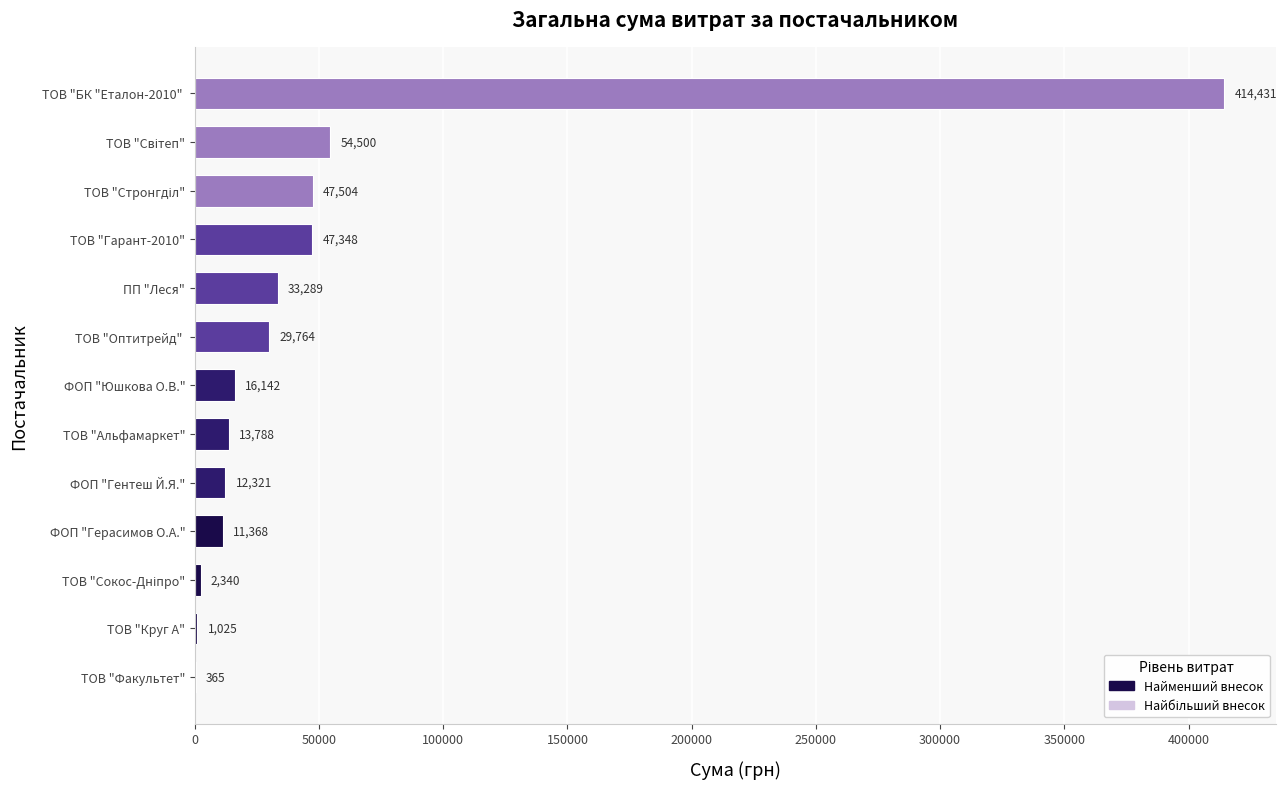

What is the sum of the values at ТОВ "Факультет" and ФОП "Гентеш Й.Я."?

12686.0